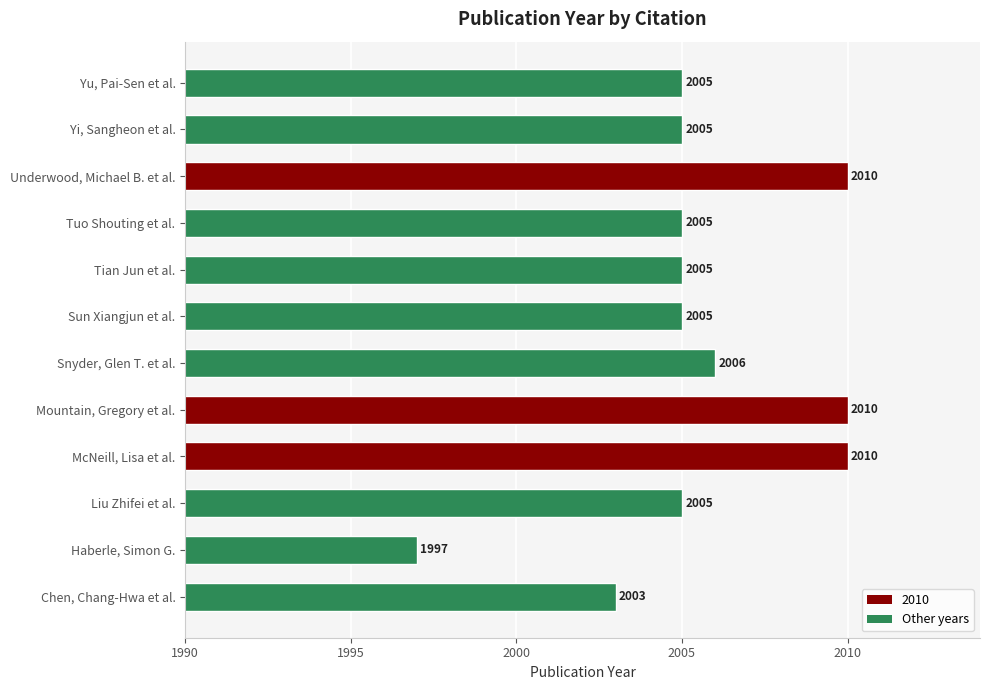

At which label is the value closest to 2003?

Chen, Chang-Hwa et al.